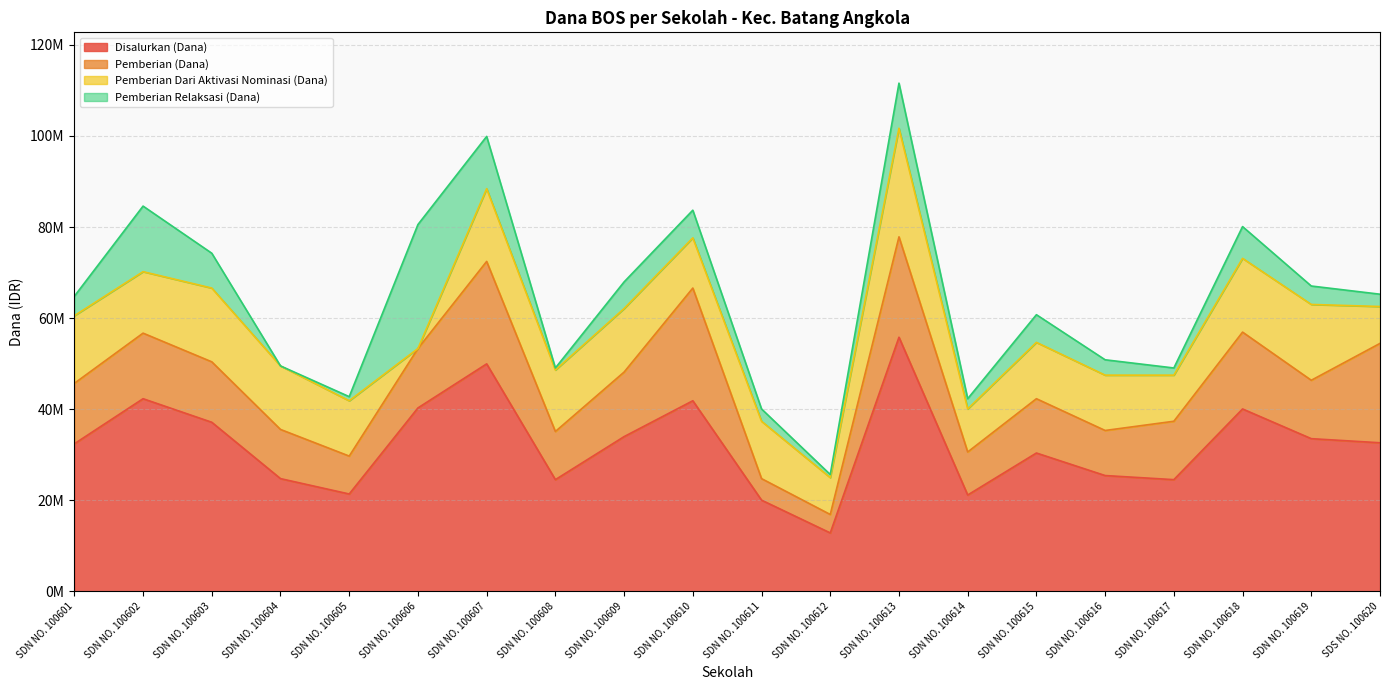

Reading left to right, transcribe all the data shown in this chart.

Disalurkan (Dana): 32400000	42300000	37125000	24750000	21375000	40275000	49950000	24525000	33975000	41850000	20025000	12825000	55800000	21150000	30375000	25425000	24525000	40050000	33525000	32625000
Pemberian (Dana): 13275000	14400000	13275000	10800000	8325000	13050000	22500000	10575000	14175000	24750000	4725000	4050000	22050000	9450000	11925000	9900000	12825000	16875000	12825000	21825000
Pemberian Dari Aktivasi Nominasi (Dana): 14850000	13500000	16200000	13950000	12150000	0	15975000	13500000	13950000	11025000	12600000	8100000	23850000	9450000	12375000	12150000	10125000	16200000	16650000	8100000
Pemberian Relaksasi (Dana): 4275000	14400000	7650000	0	900000	27225000	11475000	450000	5850000	6075000	2700000	675000	9900000	2250000	6075000	3375000	1575000	6975000	4050000	2700000